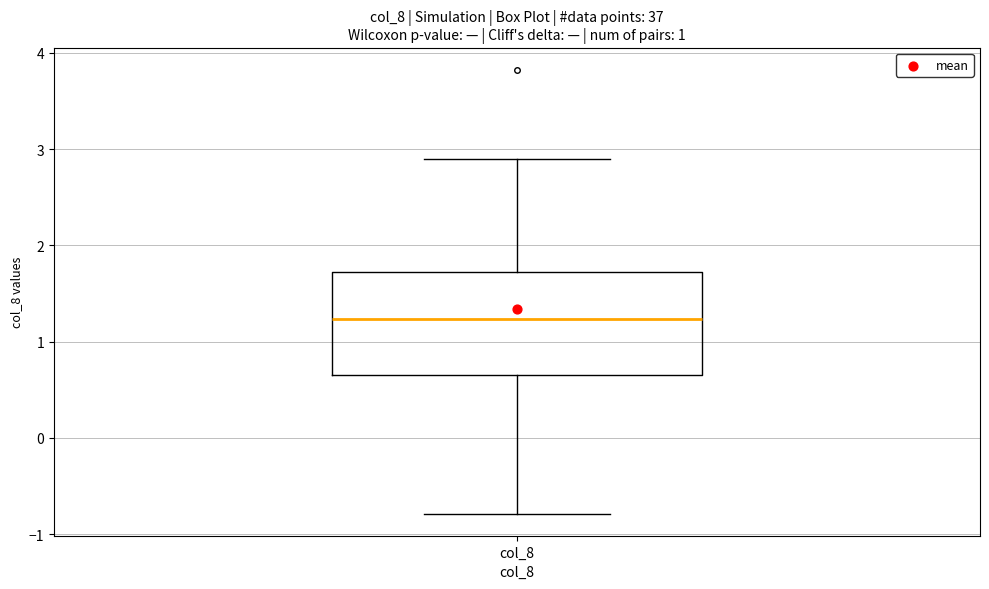

Transcribe this box plot: give where the median line is, the range the box spans, and where the two whiskers end, as read against the y-axis. The values are not printed on the chart, so give them approximately, as read against the axis.

median 1.2, box 0.7 to 1.7, whiskers -0.8 to 2.9